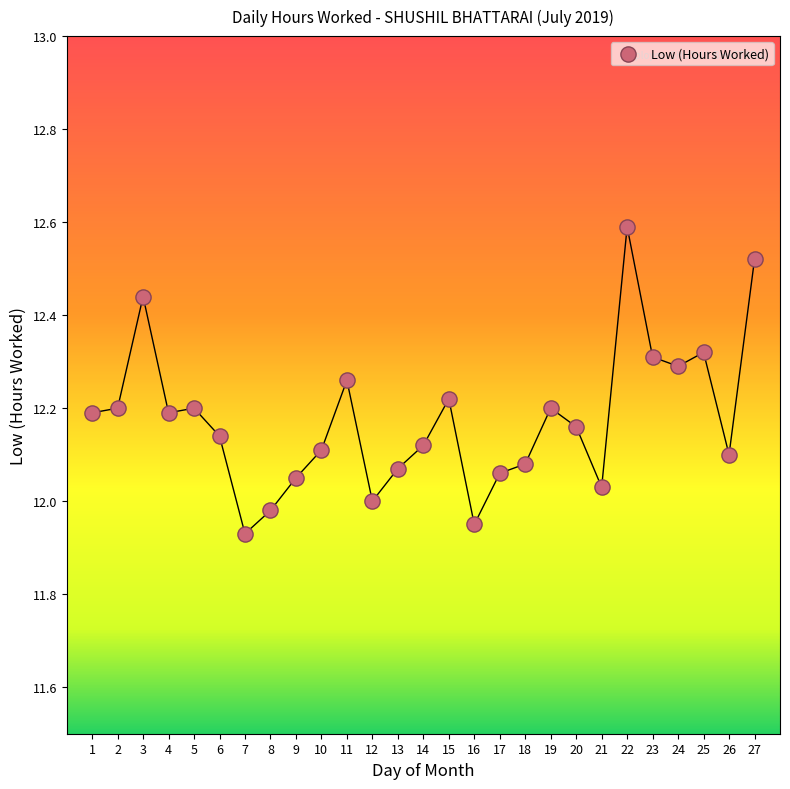

What is the range of X values (max minus min)?

26.0